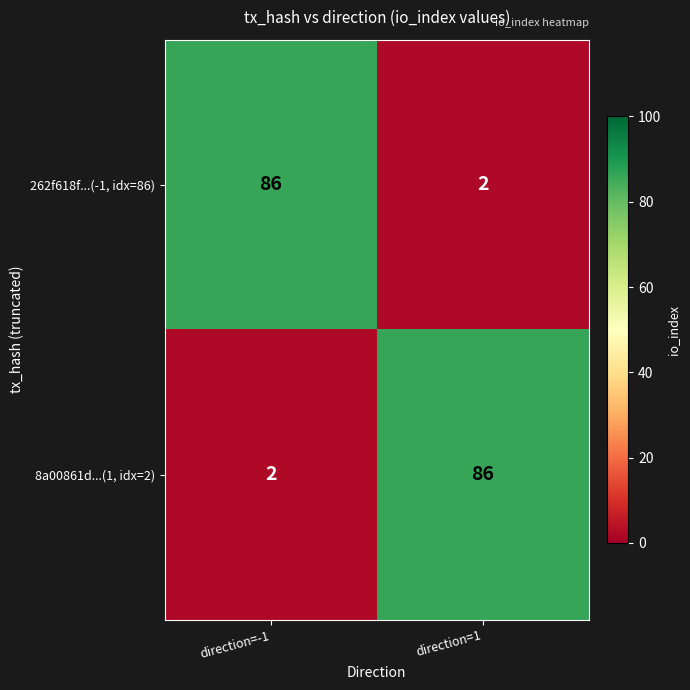

What is the maximum value shown in the chart?

86